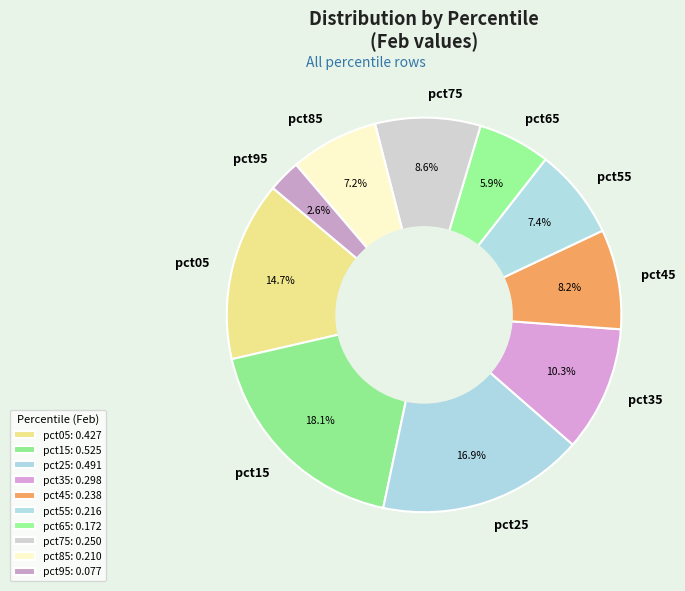

True or false: pct55 accounts for 14% of the total.

False